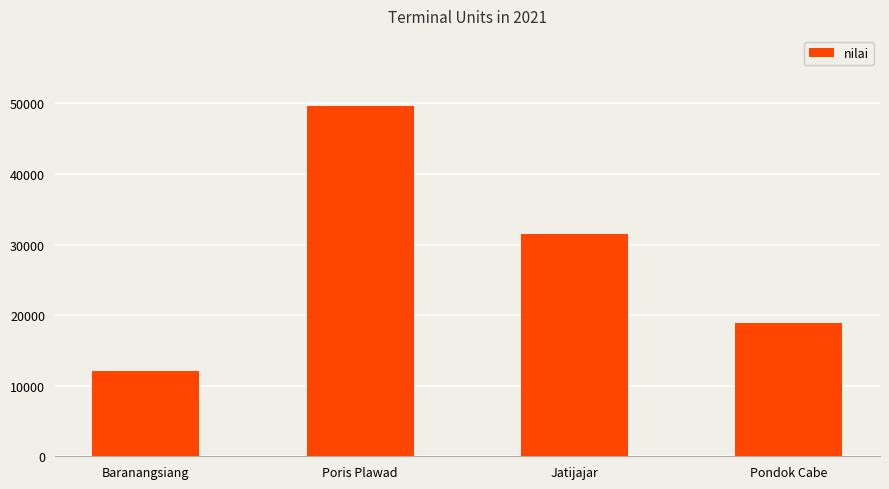

Where is the data nearest to the value 30889?

Jatijajar